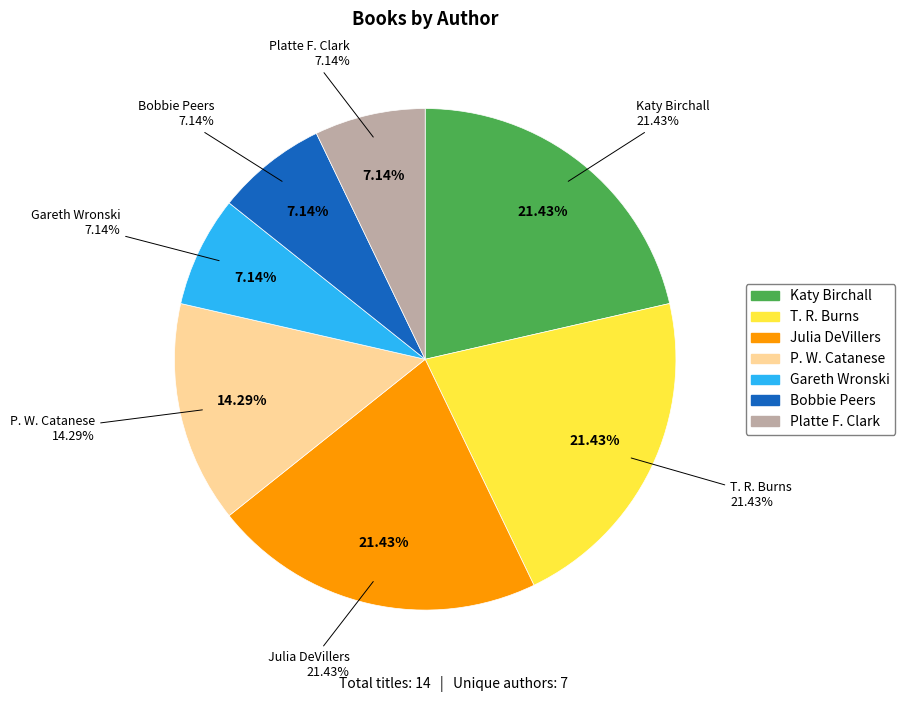

What percentage is the Gareth Wronski slice, to the nearest percent?

7%